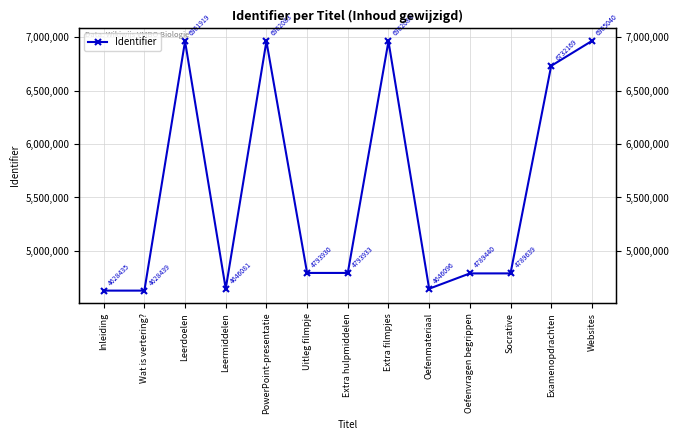

Read the value at Extra filmpjes, to the nearest 50.

6962100